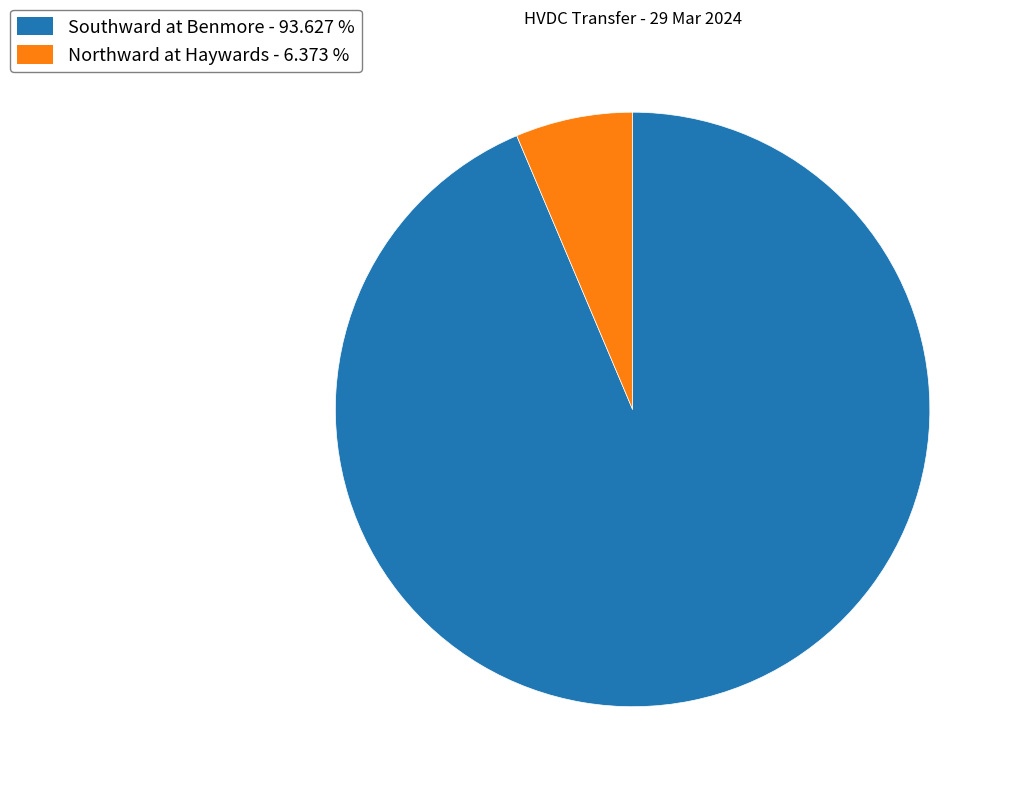

Rank the categories by value from highest to lowest.

Southward at Benmore, Northward at Haywards